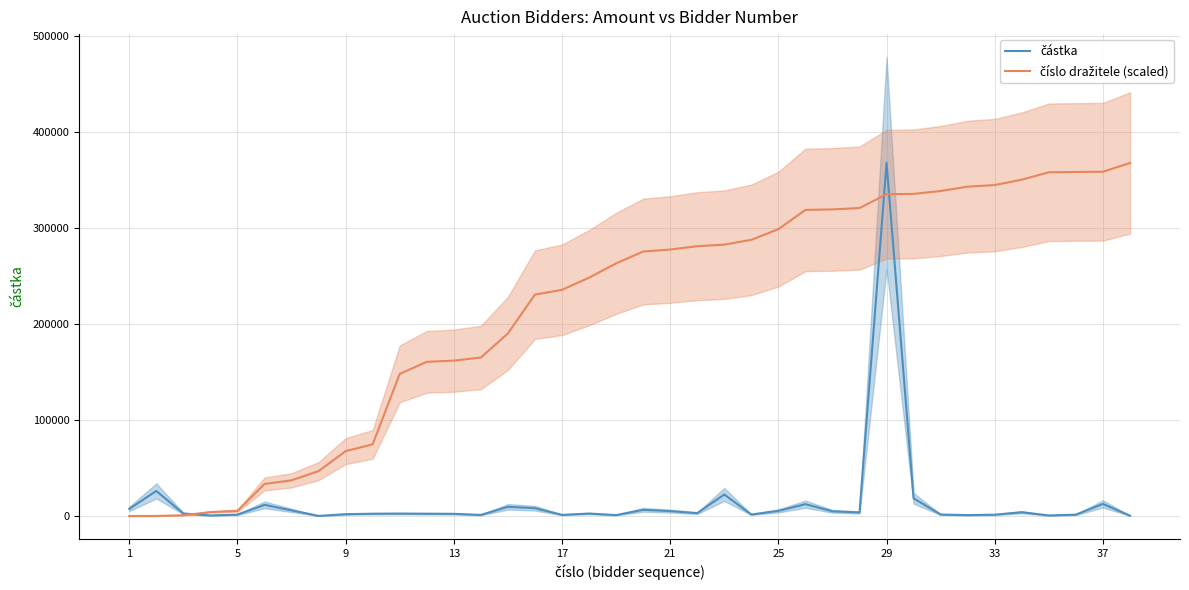

The číslo dražitele (scaled) series shows 29202.6 at 37. True or false?

False